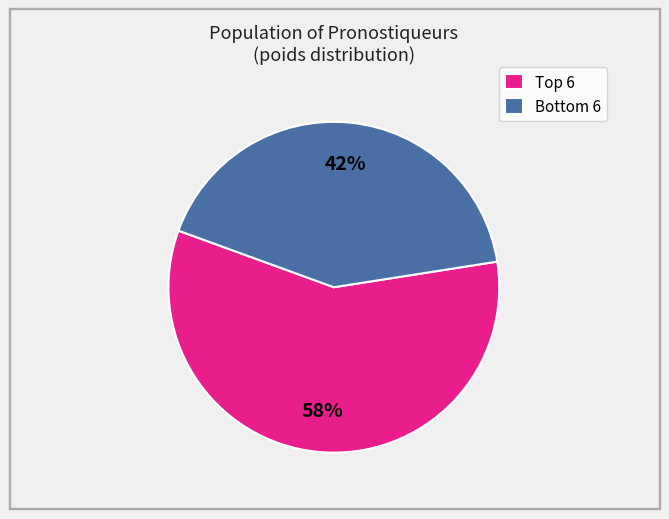

How many segments does this pie chart have?

2